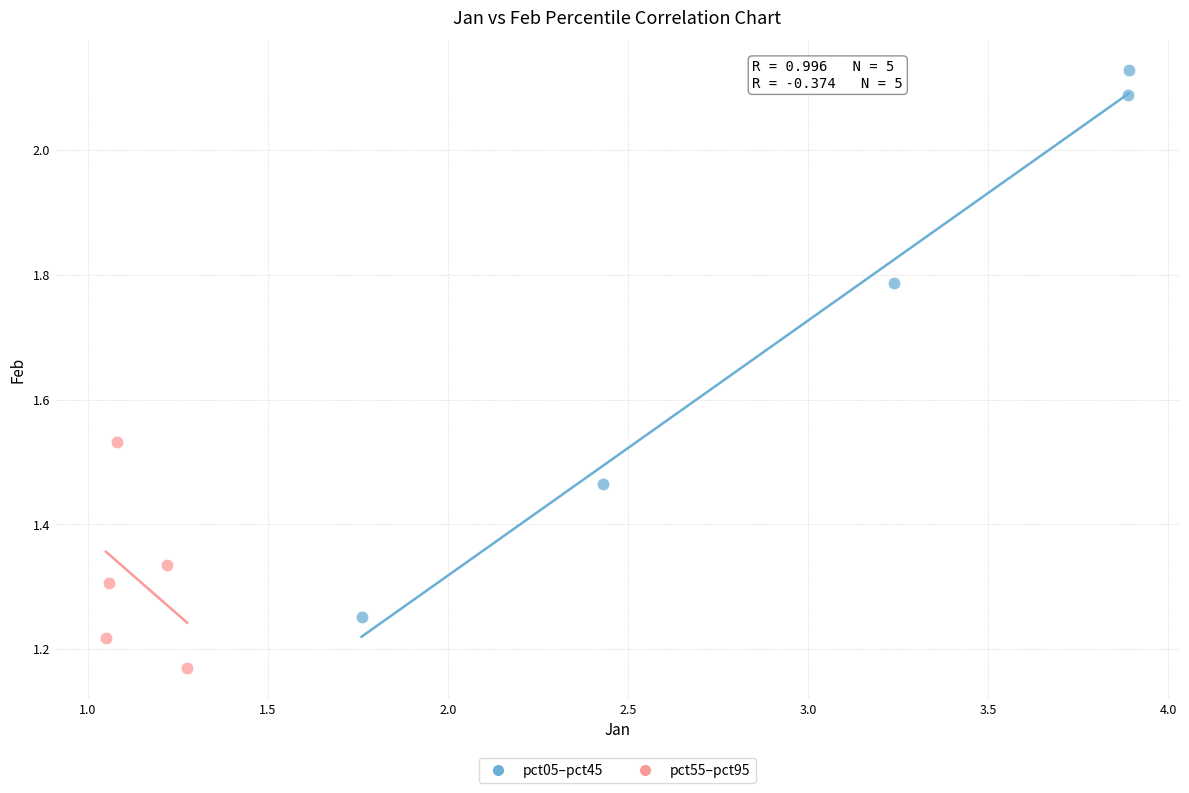

Which series reaches the minimum Y coordinate?

pct55–pct95